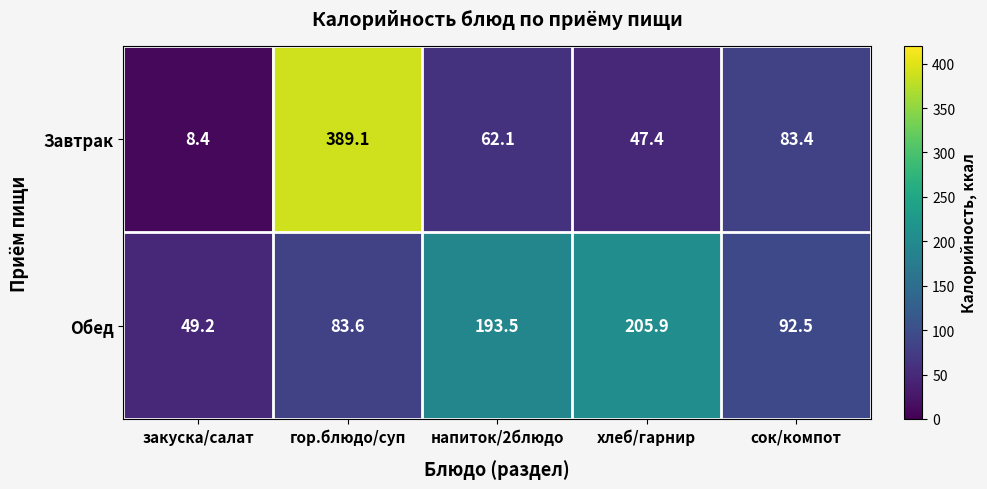

Where is Обед nearest to the value 127?

сок/компот